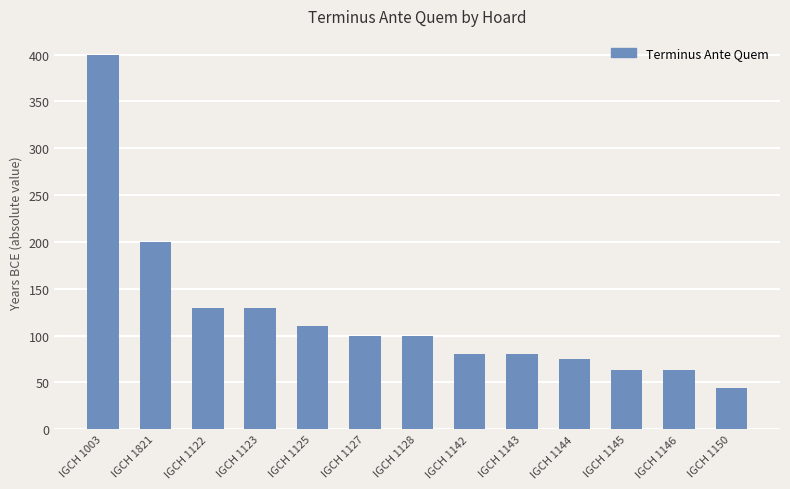

The chart shows a value of 80 at IGCH 1143. True or false?

True